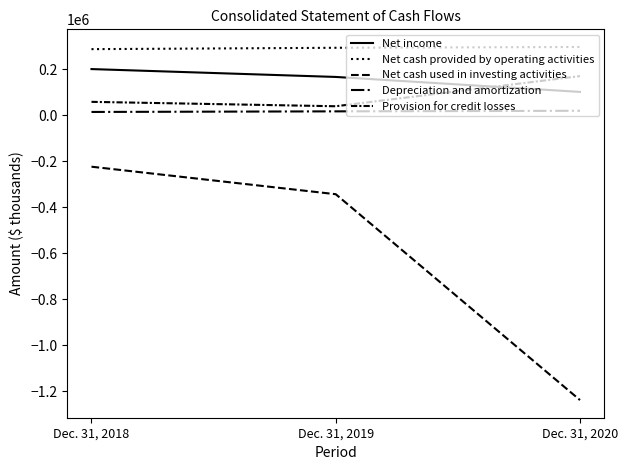

Does the chart display data point markers on the line(s)?

No